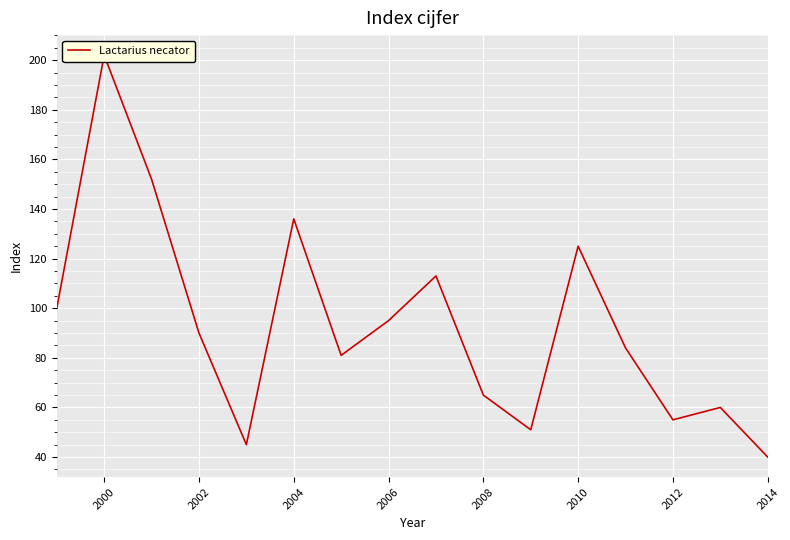

Is it true that the value at 14 is 38?

False